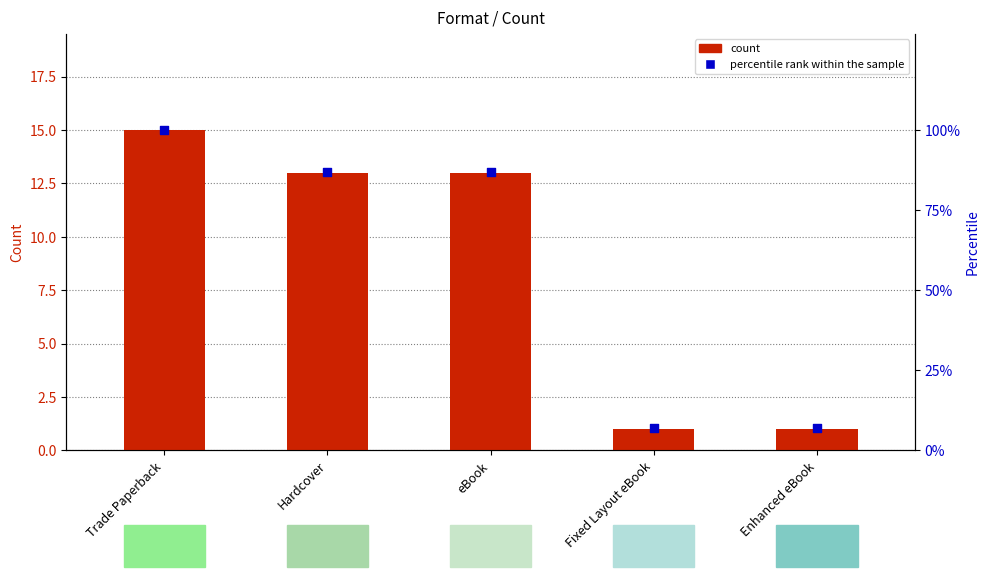

Which series has the largest total across all categories?

percentile rank within the sample